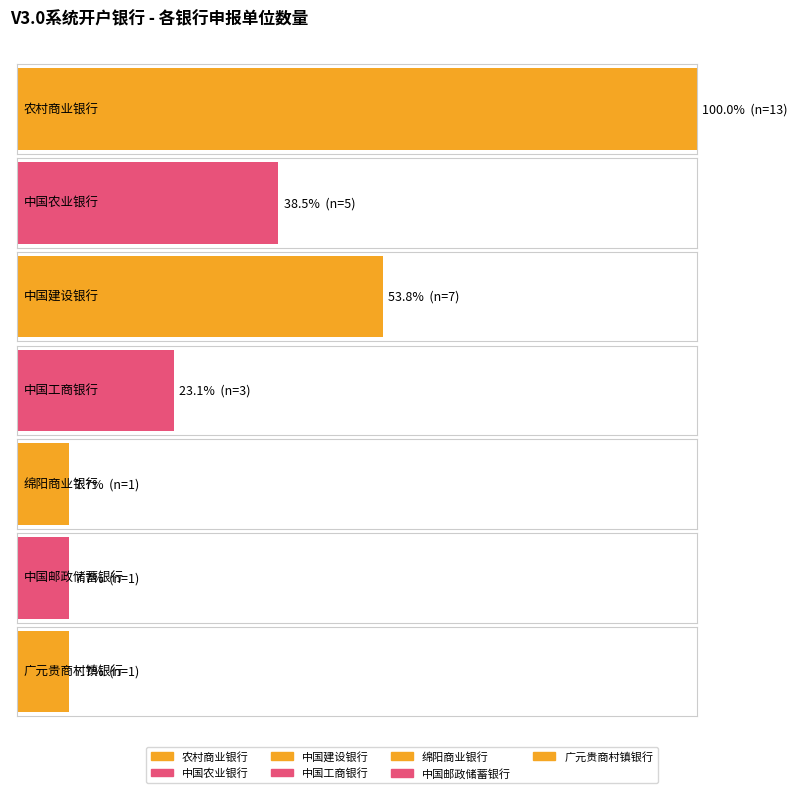

What is the sum of all values?

31